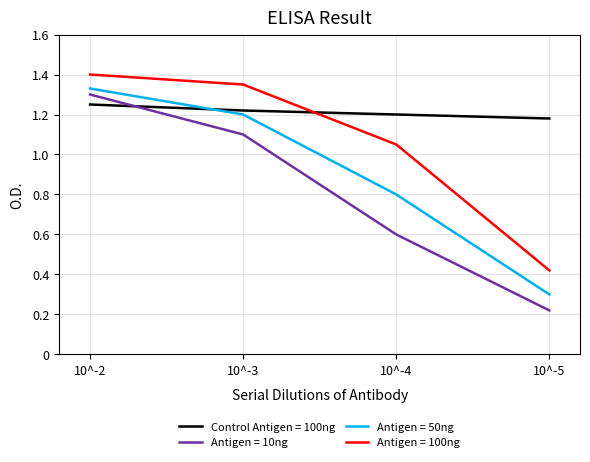

What is the sum of all Antigen = 100ng values?

4.2